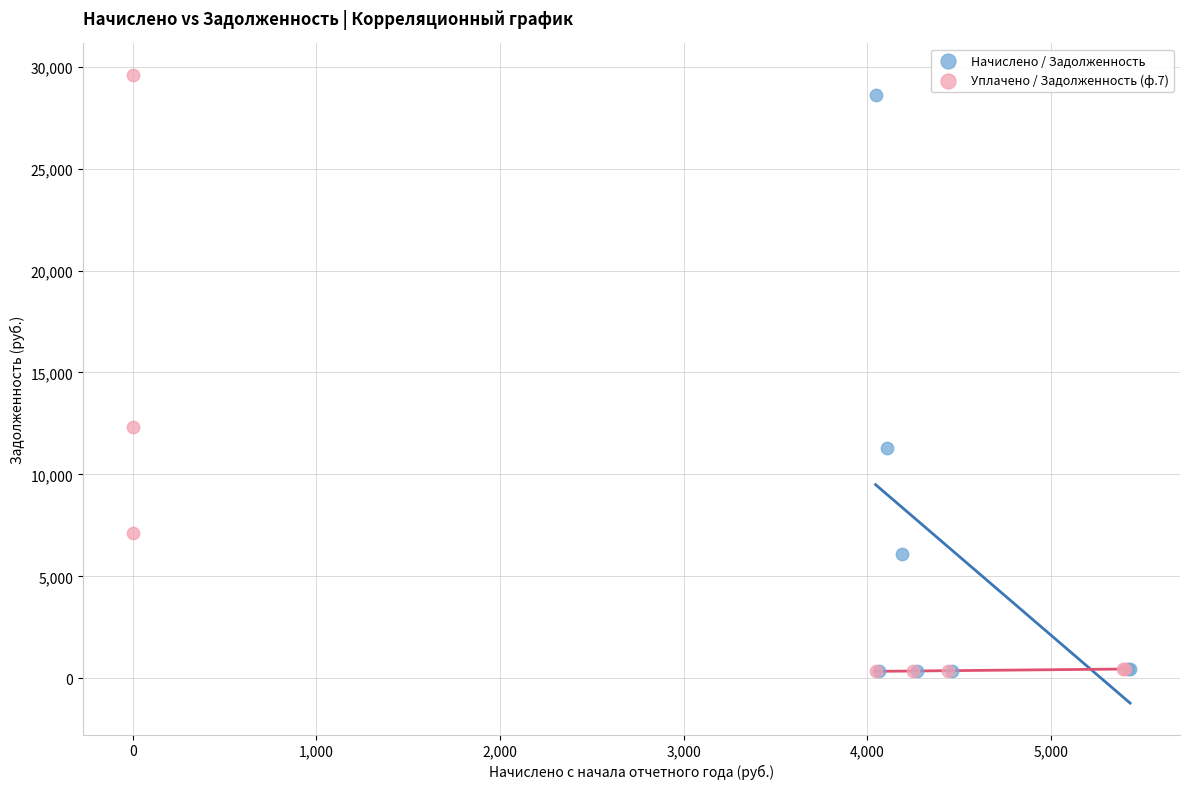

Which series has the widest spread of Y values?

Уплачено / Задолженность (ф.7)